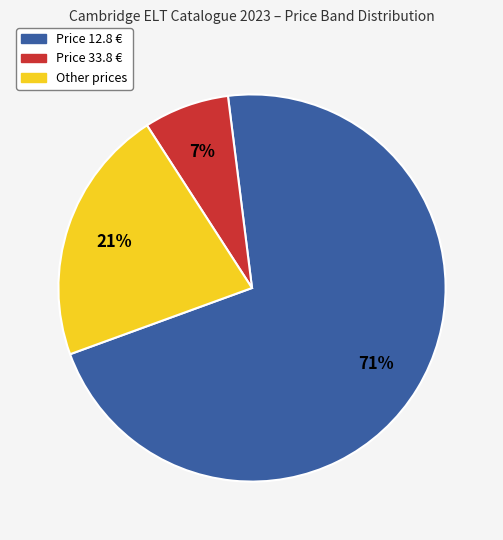

To the nearest percent, what is the average slice percentage?

33%